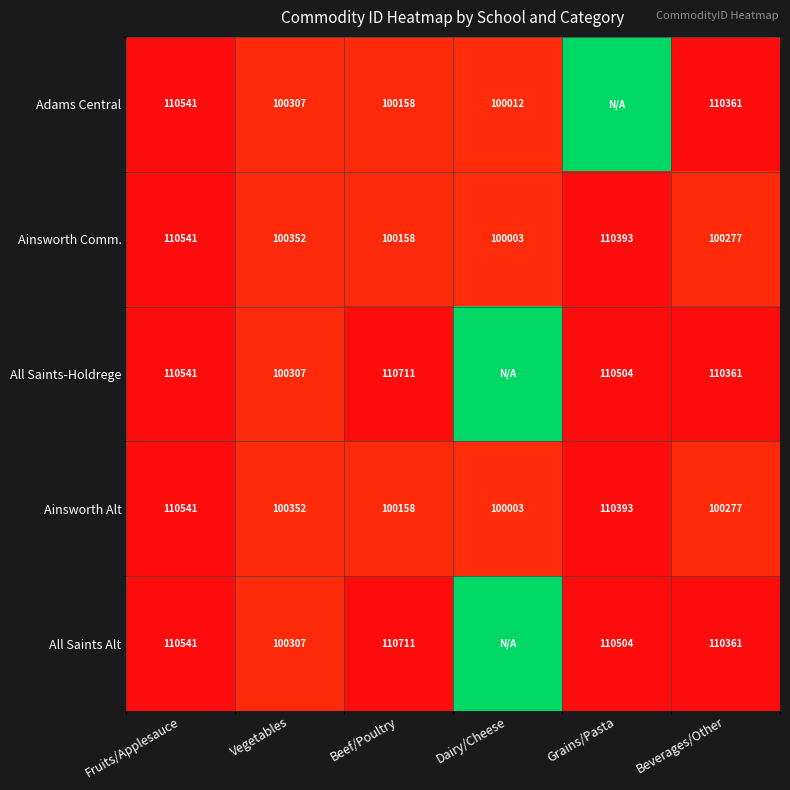

The value of All Saints Alt at Fruits/Applesauce is 110541. True or false?

True